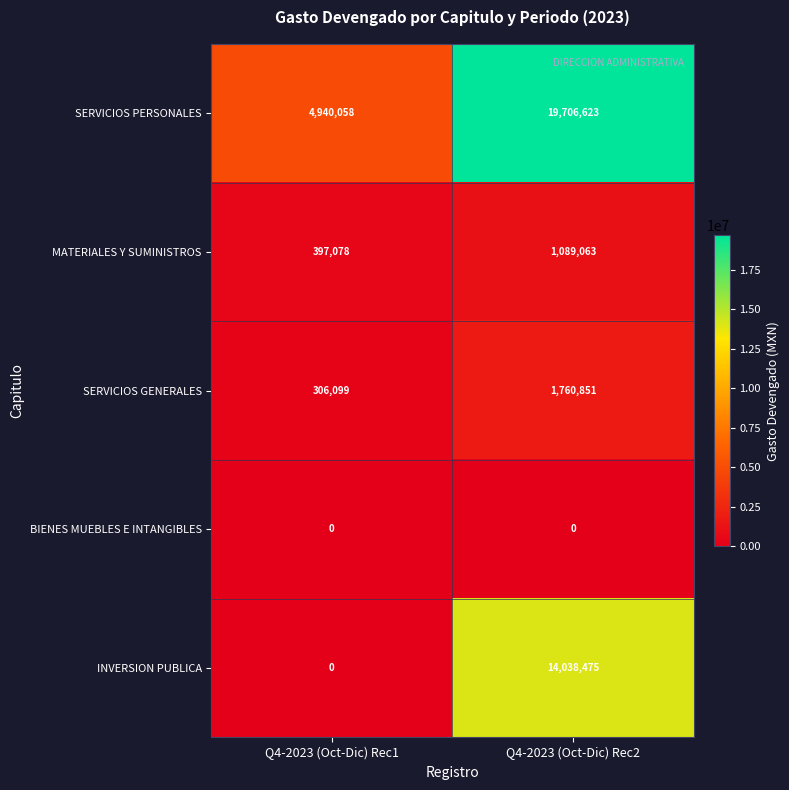

What is the sum of all MATERIALES Y SUMINISTROS values?

1486141